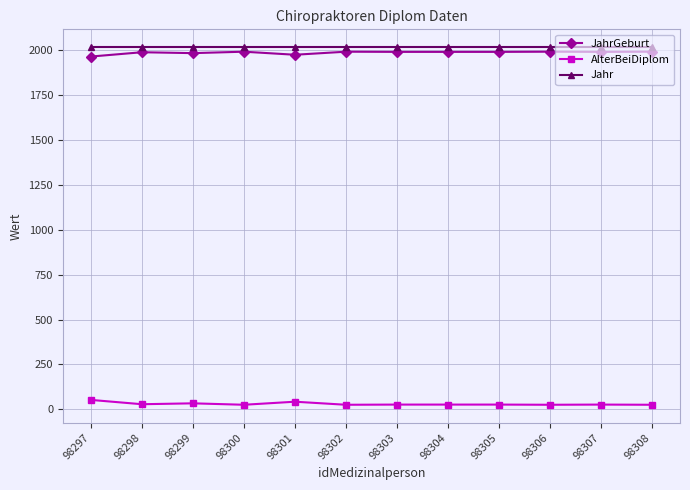

List the series in order of their peak value, highest first.

Jahr, JahrGeburt, AlterBeiDiplom